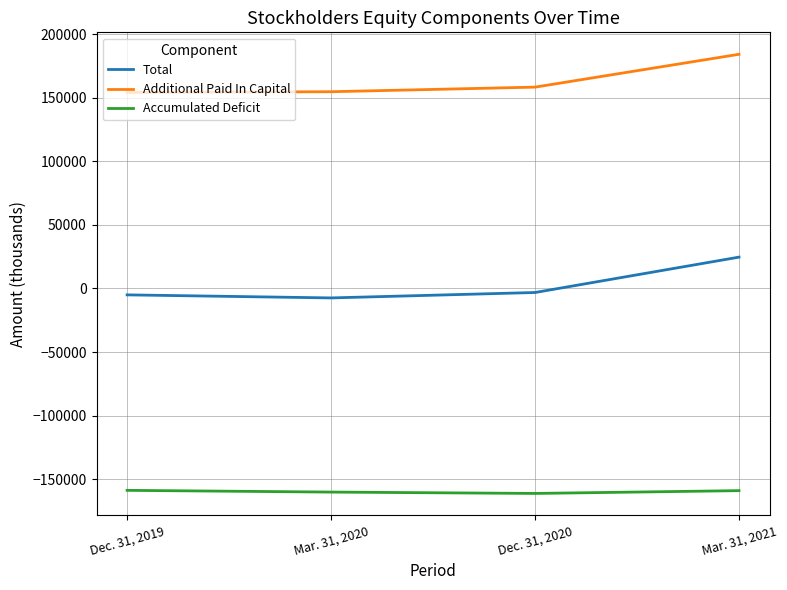

What is the total value across all series at Mar. 31, 2021?

49906